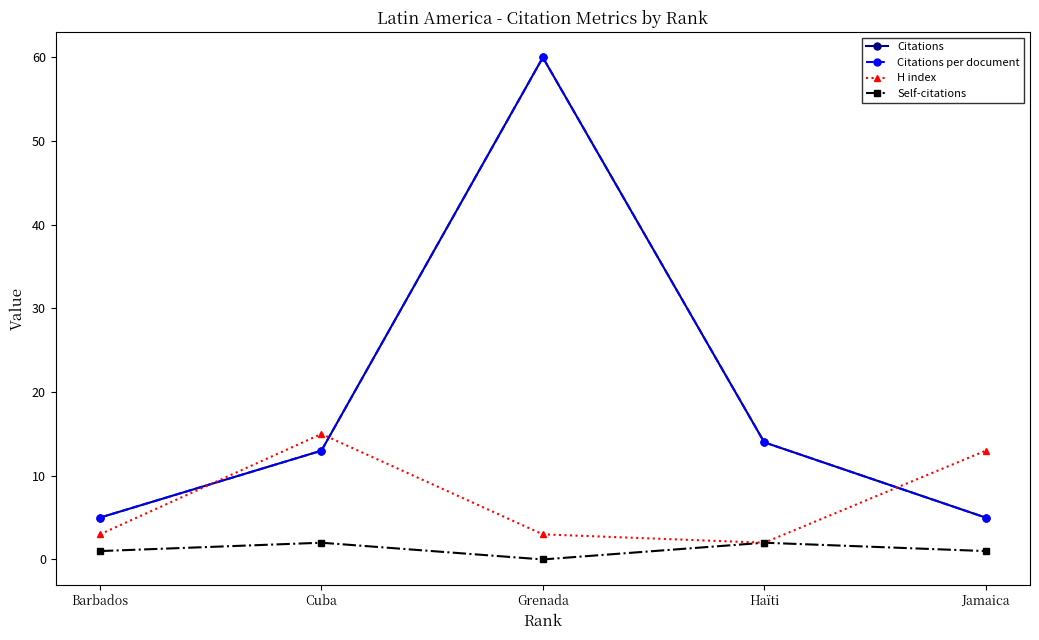

Is it true that Citations per document equals 19 at Haïti?

False